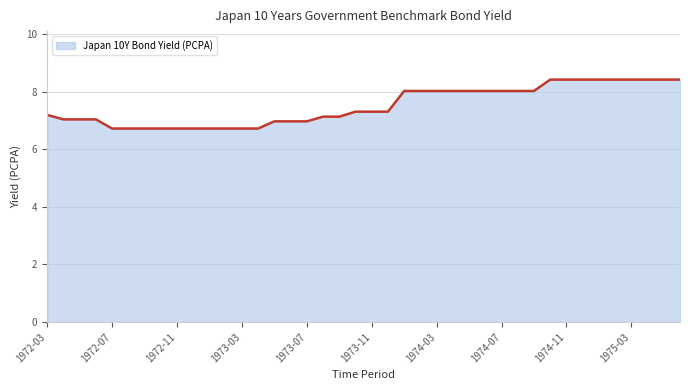

What is the minimum value shown in the chart?

6.7